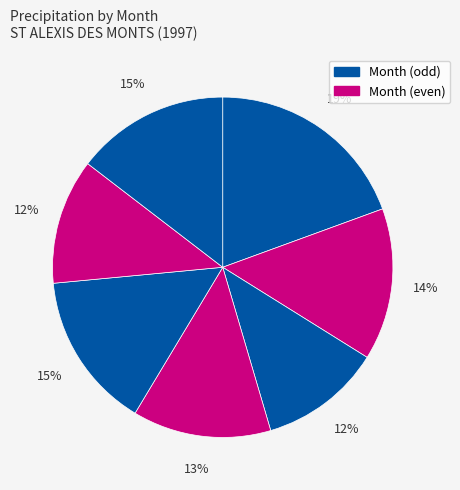

Count the number of slices in the pie.

7